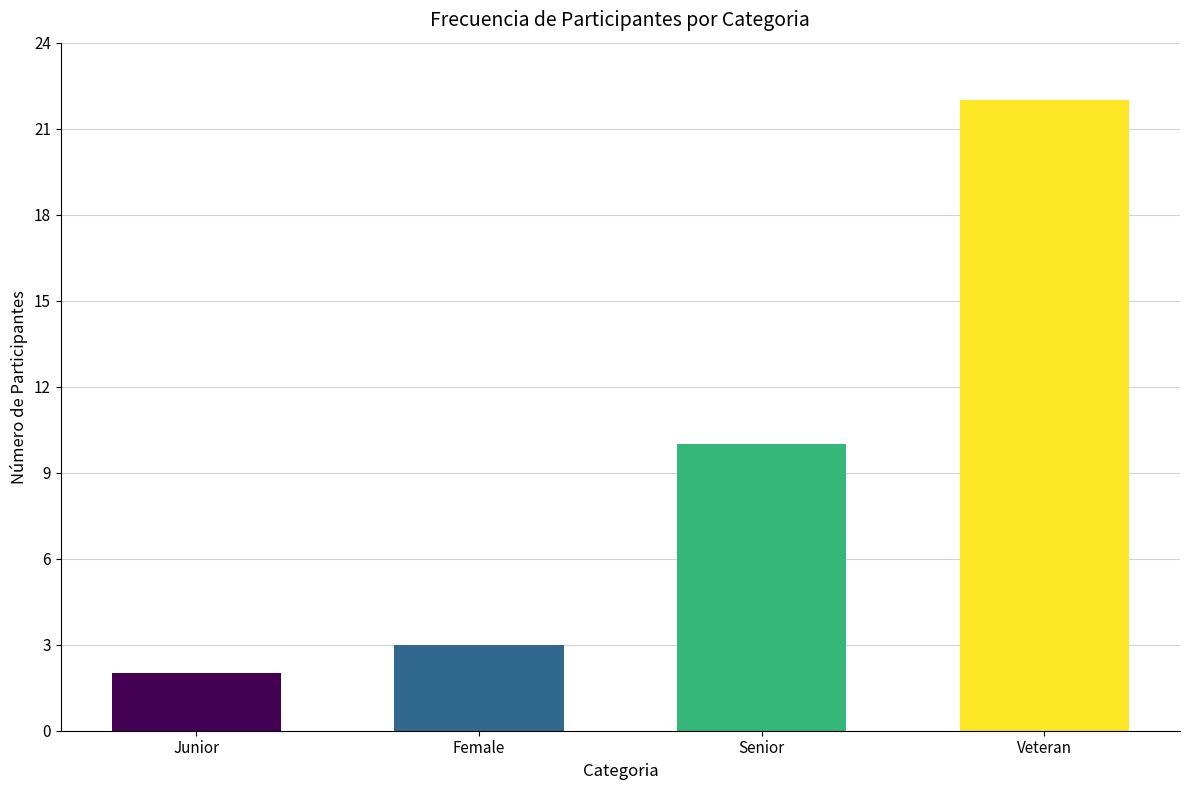

Is it true that the value at Junior is 1?

False